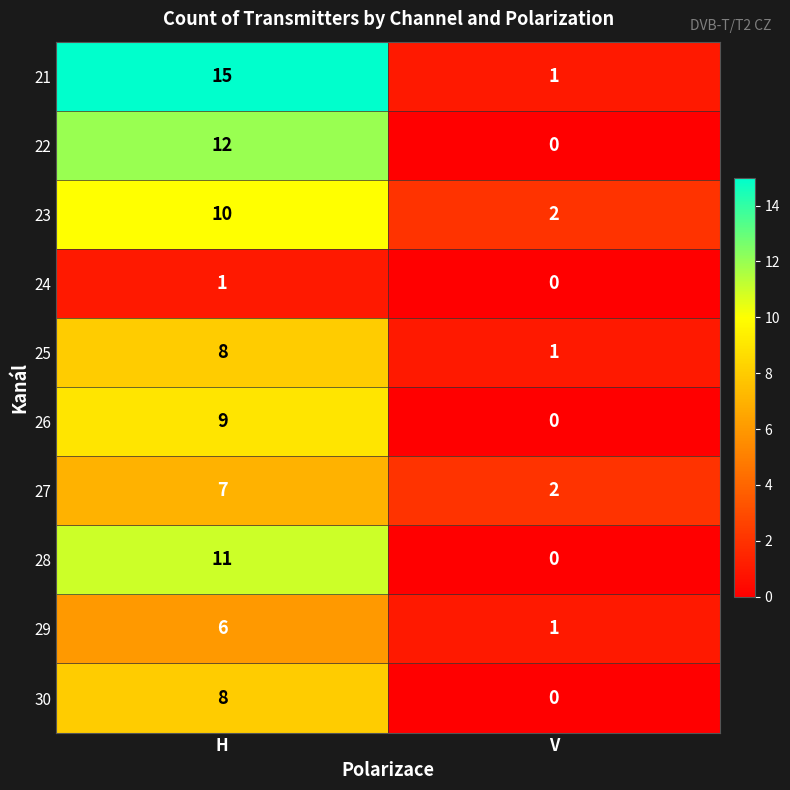

Reading right to left, extract all data points from this chart.

21: V=1	H=15
22: V=0	H=12
23: V=2	H=10
24: V=0	H=1
25: V=1	H=8
26: V=0	H=9
27: V=2	H=7
28: V=0	H=11
29: V=1	H=6
30: V=0	H=8